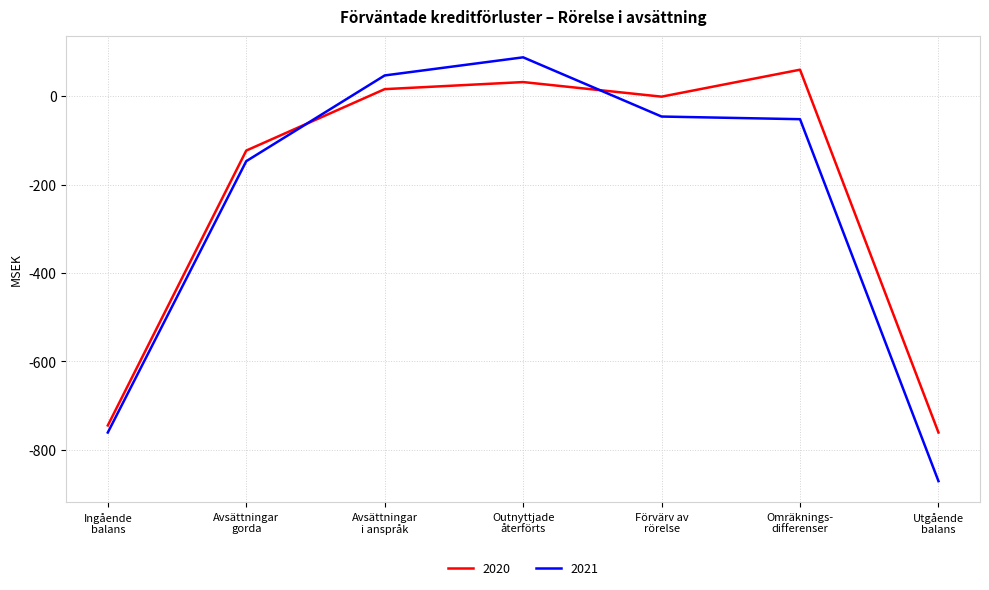

How many categories are shown in the chart?

7